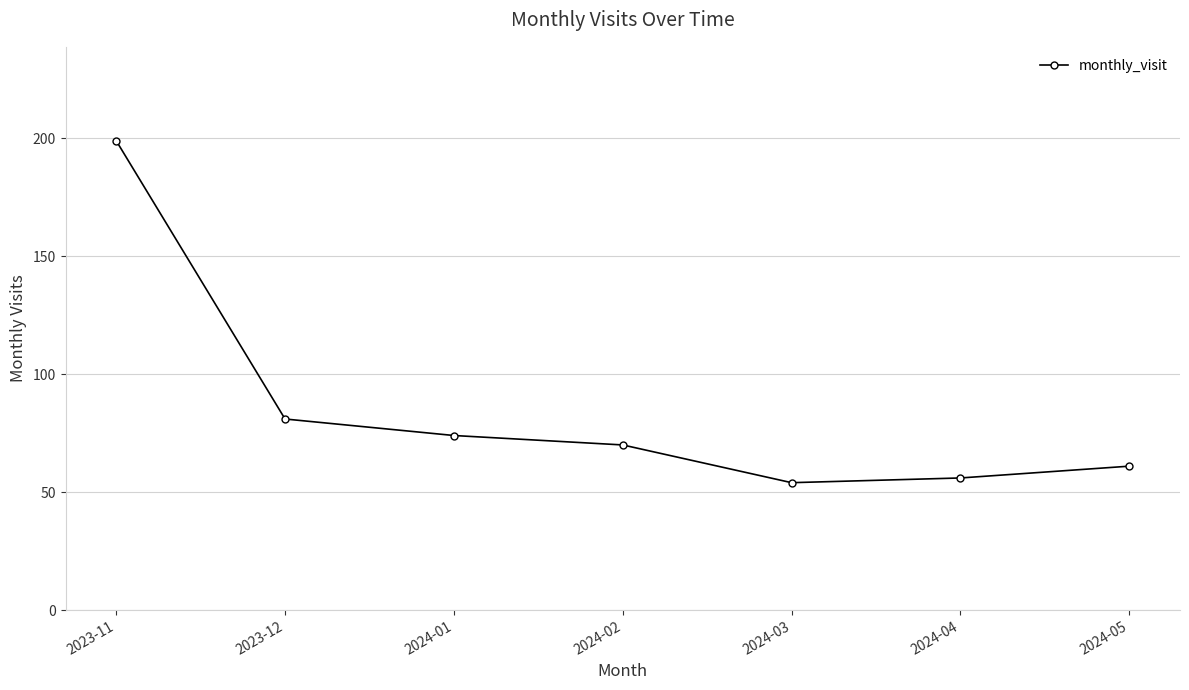

What value does the data have at 2024-02, to the nearest 10?

70